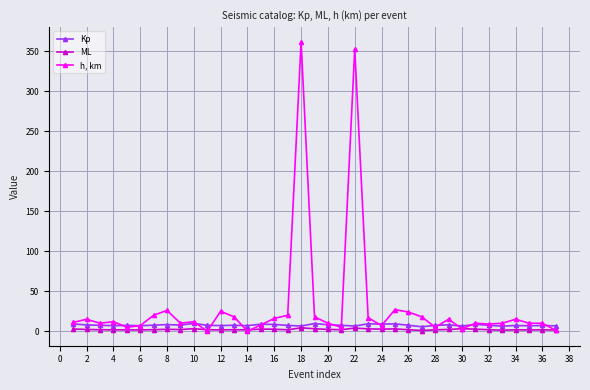

Which series has the largest range (max minus min)?

h, km